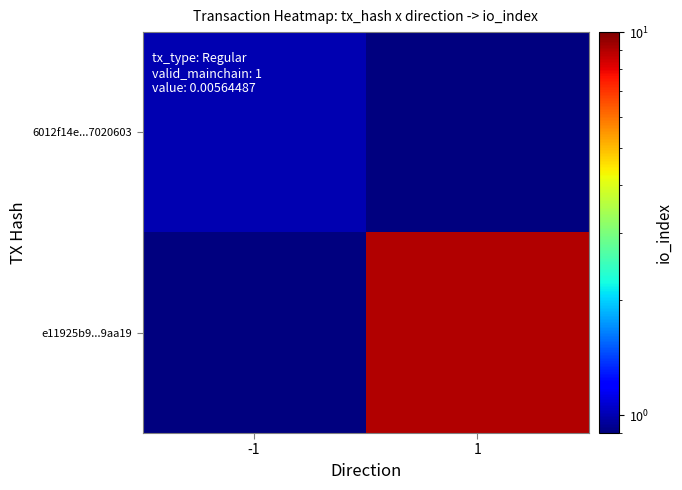

Reading left to right, transcribe all the data shown in this chart.

6012f14e...7020603: -1=1.0	1=0.1
e11925b9...9aa19: -1=0.1	1=9.0